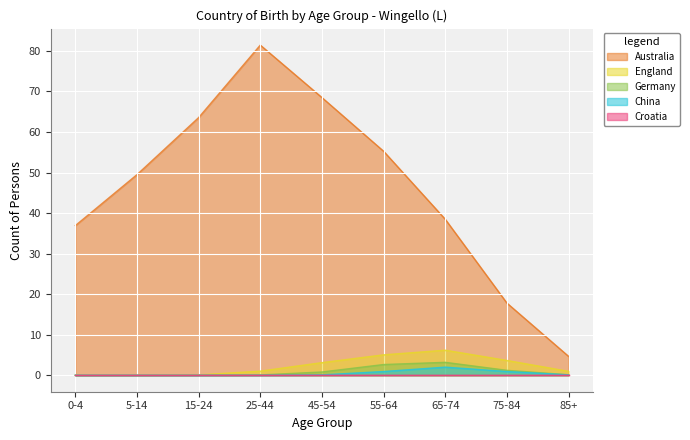

At how many categories does at least one series exceed 18?

7